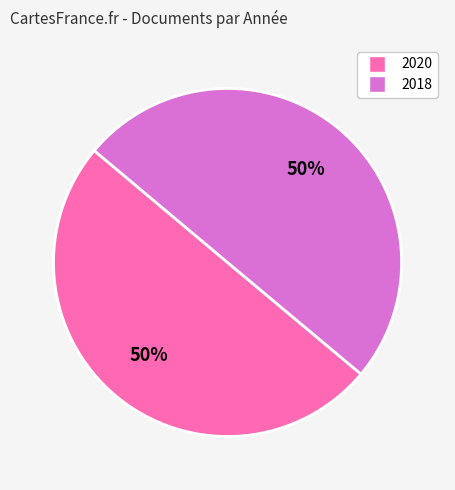

To the nearest percent, what is the average slice percentage?

50%